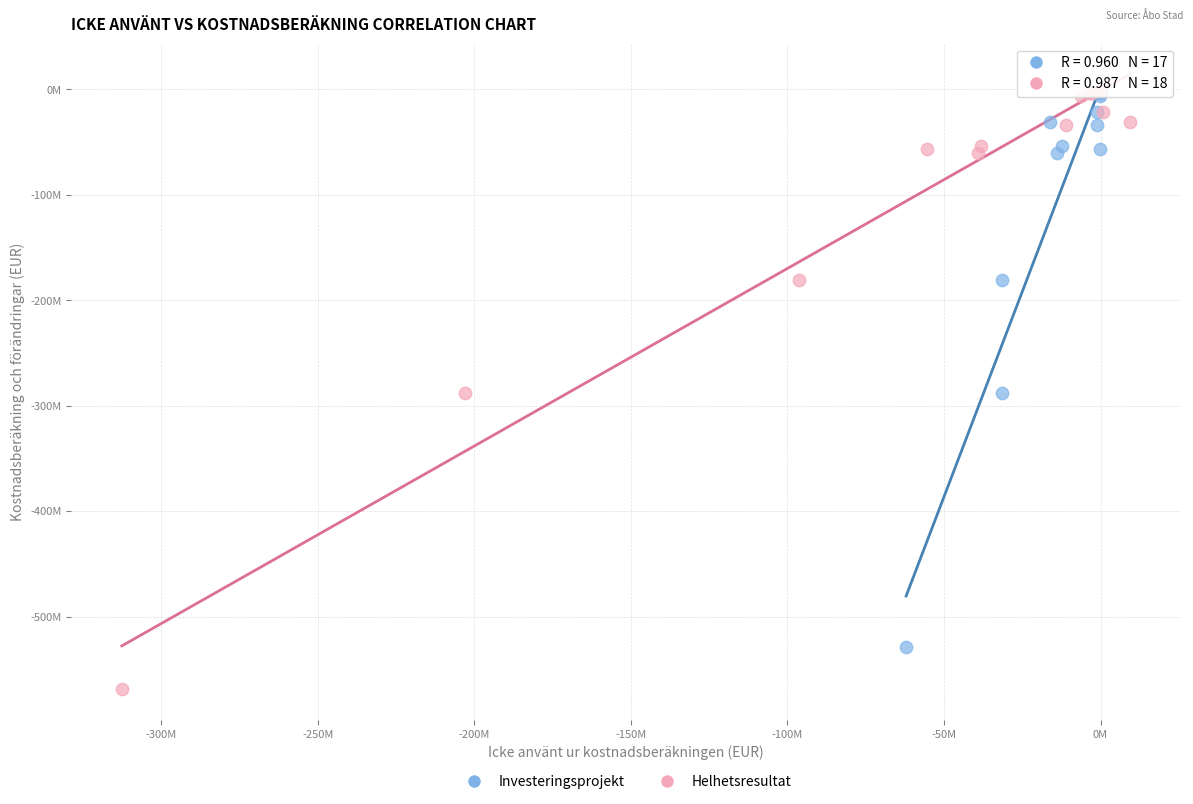

Which series has the widest spread of Y values?

Helhetsresultat